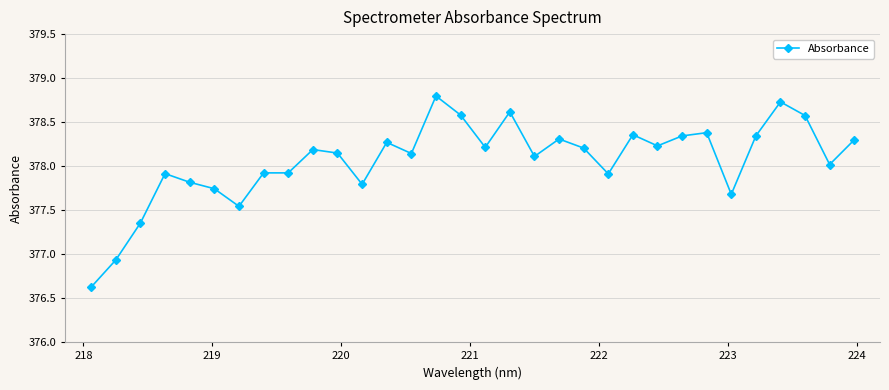

What is the value of the 8th point from the left?

377.9